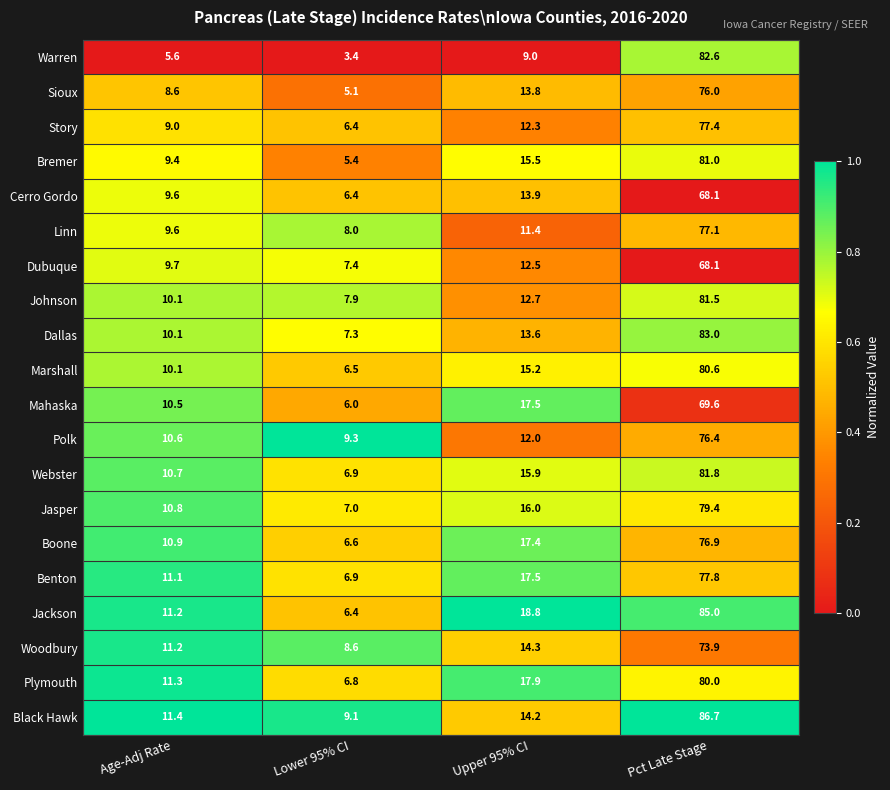

Which series has the largest range (max minus min)?

Warren